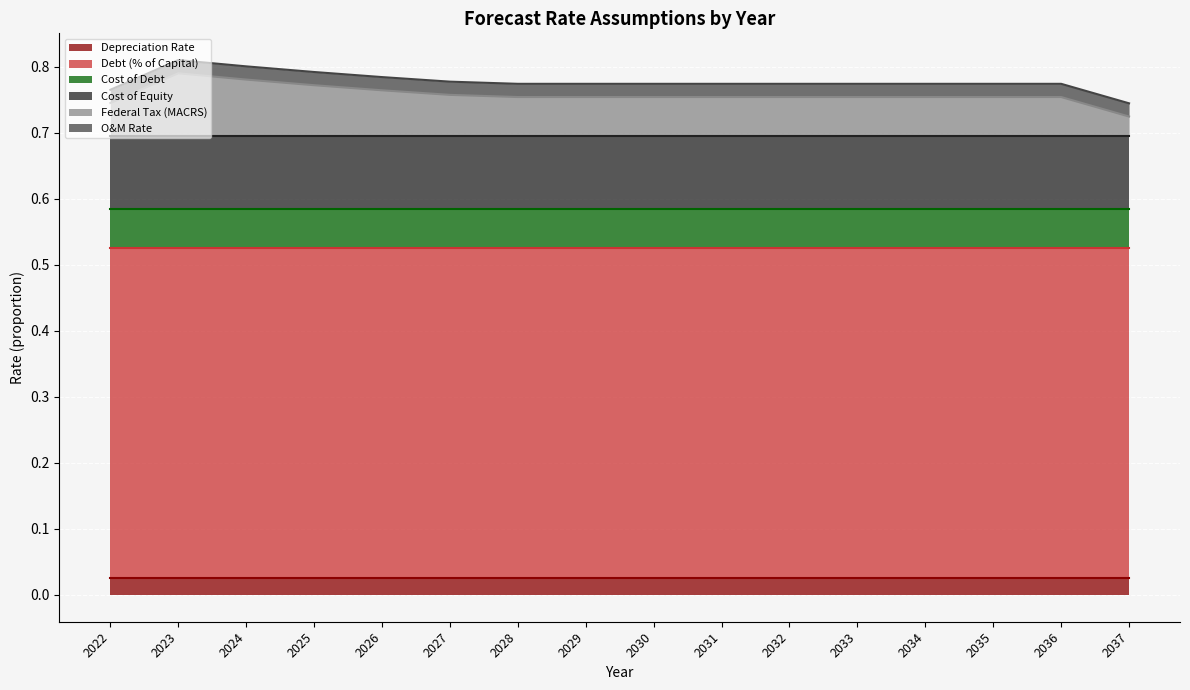

True or false: Cost of Debt and Depreciation Rate intersect in this chart.

False